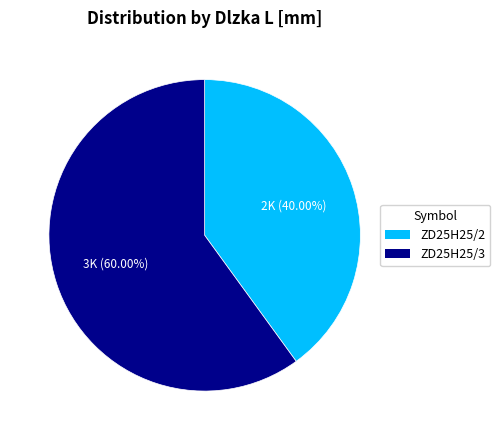

Rank the categories by value from highest to lowest.

ZD25H25/3, ZD25H25/2